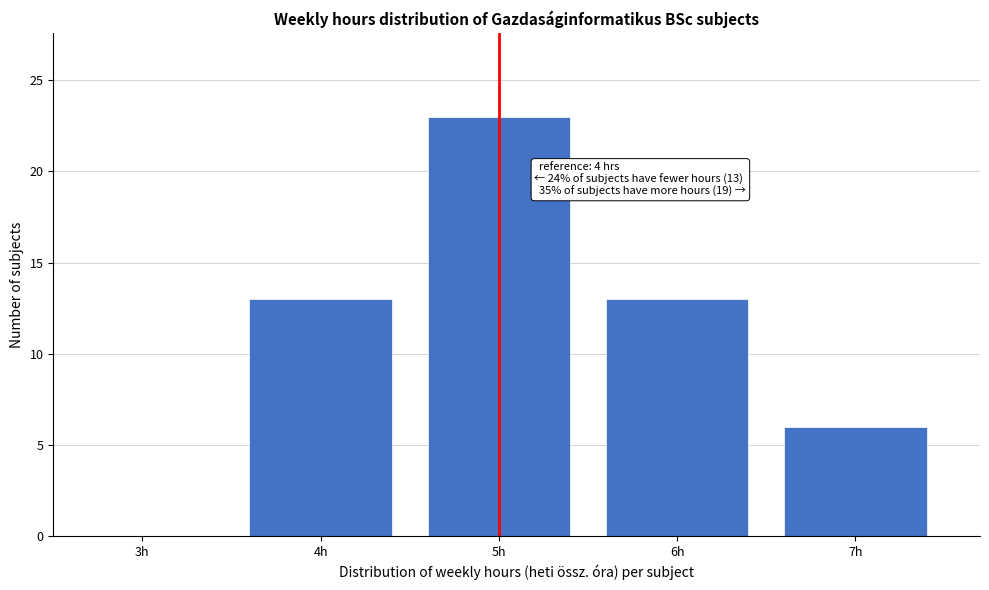

Reading left to right, extract all data points from this chart.

3h=0	4h=13	5h=23	6h=13	7h=6